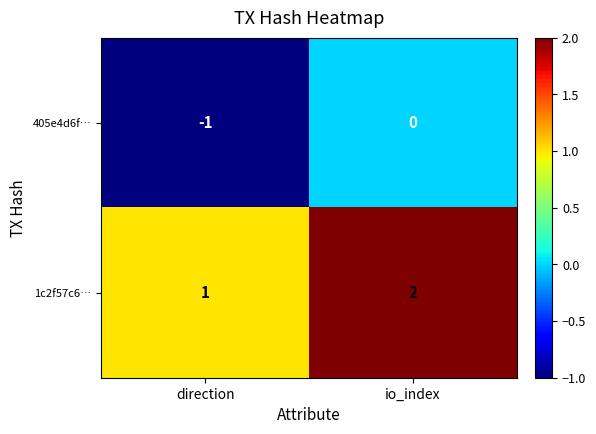

Is it true that 405e4d6f… equals 0 at io_index?

True